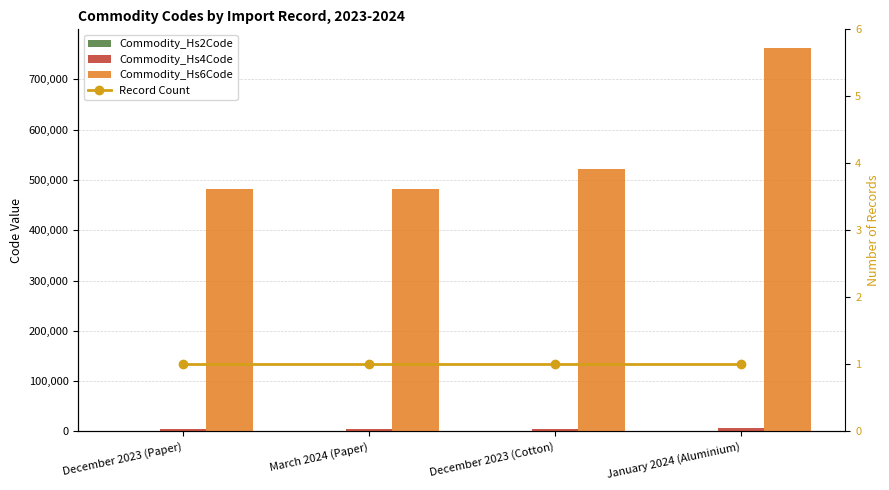

What is the value of the Commodity_Hs6Code bar at the 4th from the left?

761520